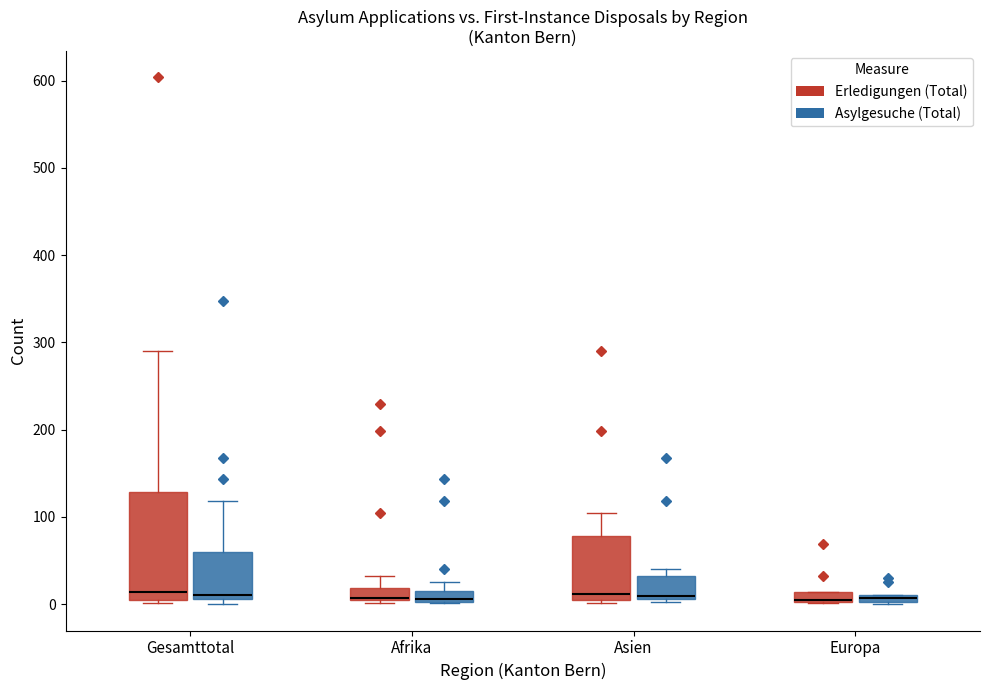

Where is the lower edge of the box for Gesamttotal (Erledigungen (Total)) on the y-axis? The values are not printed on the chart, so give them approximately, as read against the axis.

0